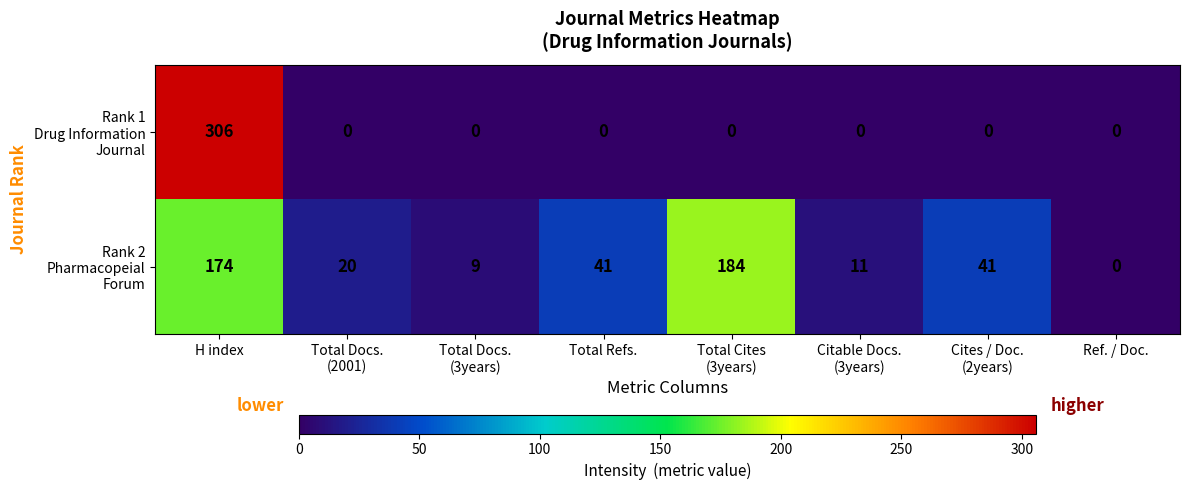

What is the greatest value displayed?

306